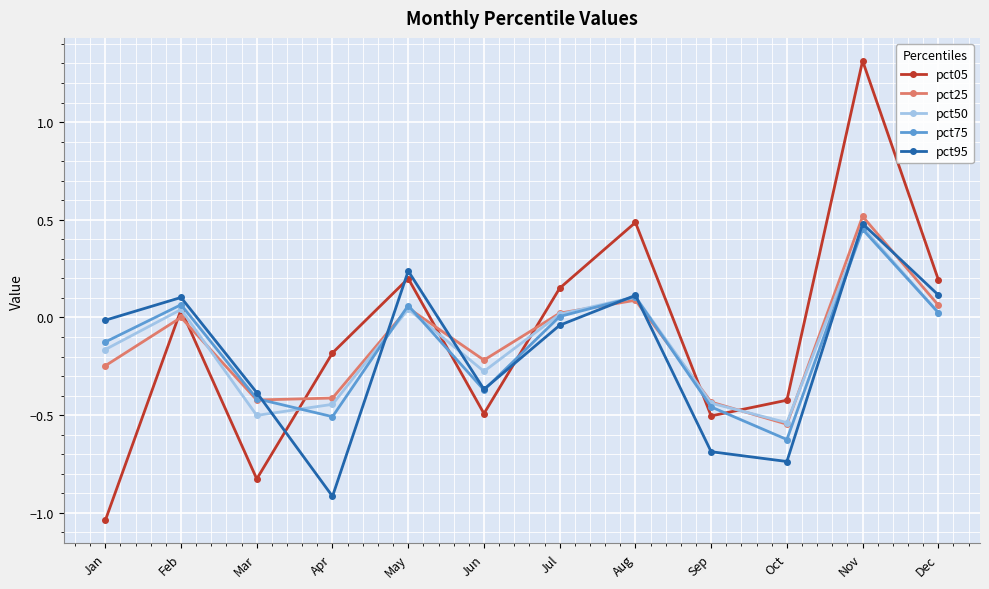

Which series has the largest total across all categories?

pct05